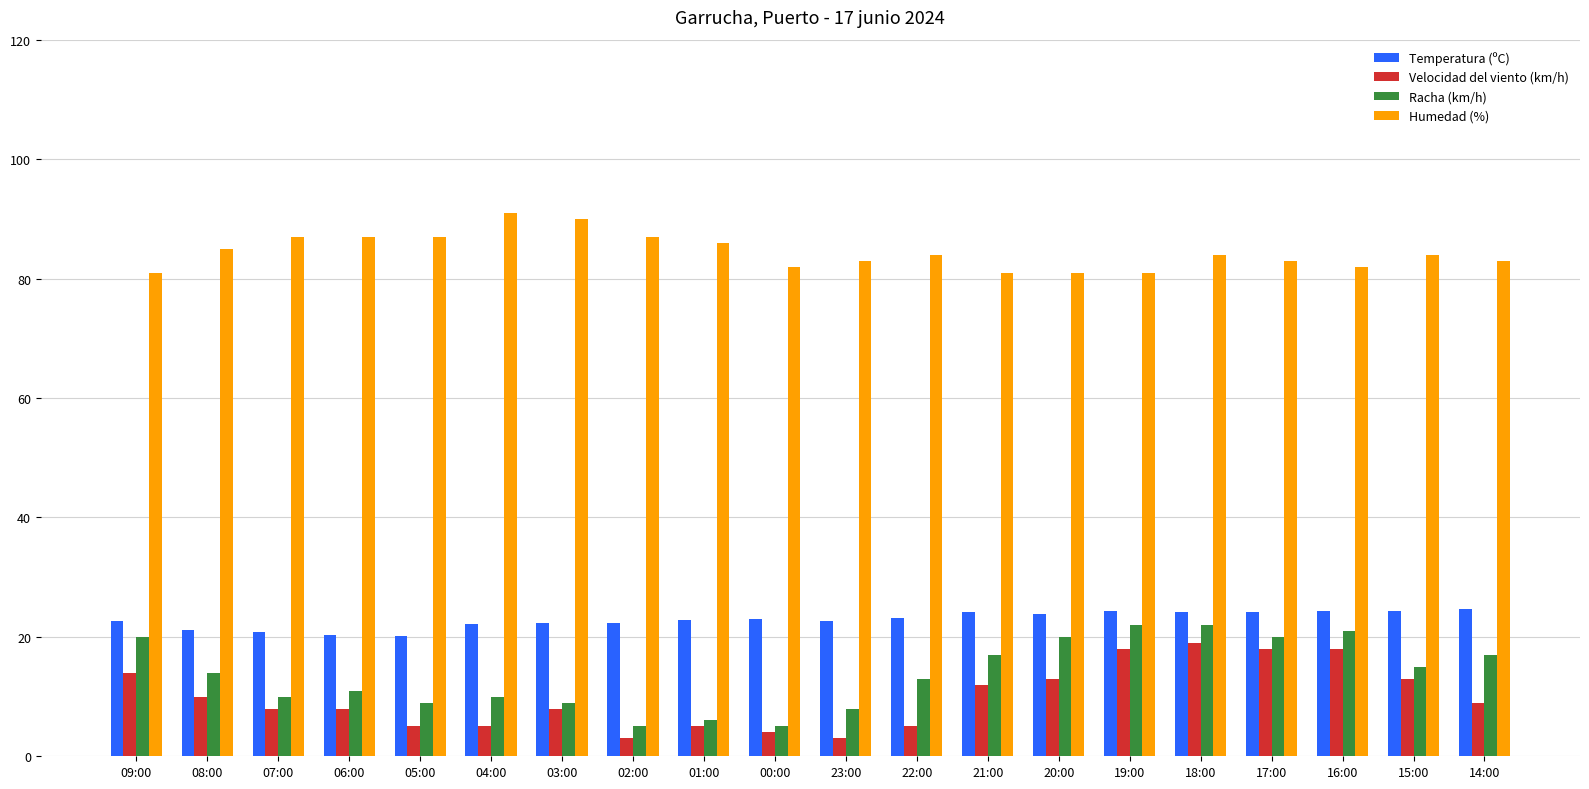

True or false: Racha (km/h) has a value of 17.0 at 21:00.

True